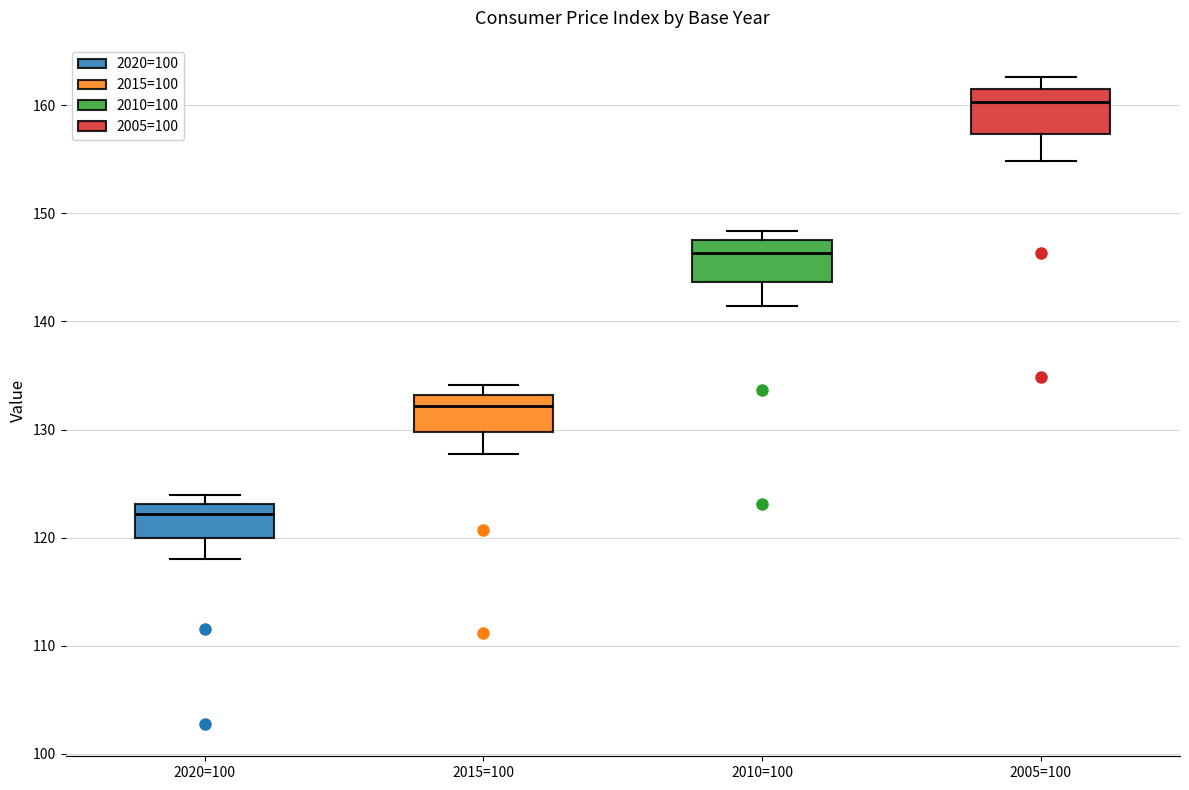

Reading left to right, transcribe this box plot: for each box, give where its median line is, the range the box spans, and where its two whiskers end, as read against the y-axis. The values are not printed on the chart, so give them approximately, as read against the axis.

2020=100: median 122, box 120 to 123, whiskers 118 to 124
2015=100: median 132, box 130 to 133, whiskers 128 to 134
2010=100: median 146, box 144 to 148, whiskers 141 to 148 (just above the box's upper edge)
2005=100: median 160, box 157 to 162, whiskers 155 to 163